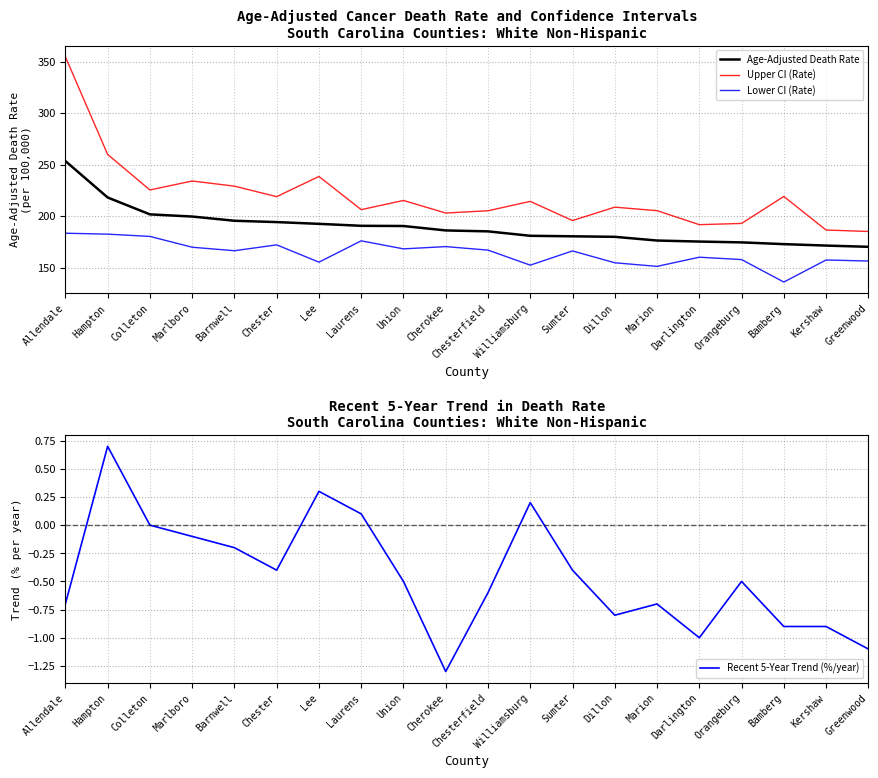

Where does the Age-Adjusted Death Rate series first go above 186?

Allendale